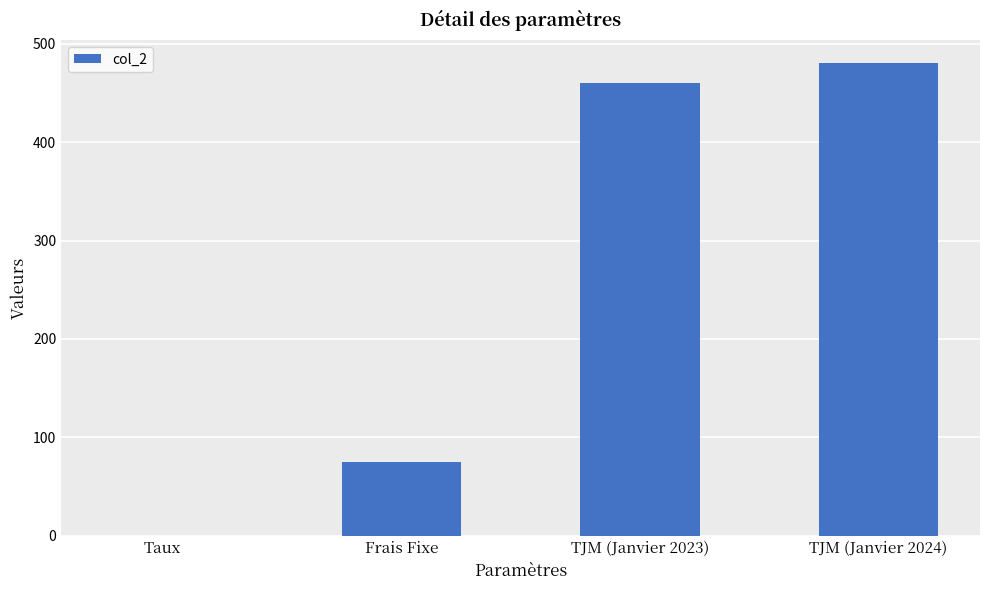

What is the greatest value displayed?

480.0